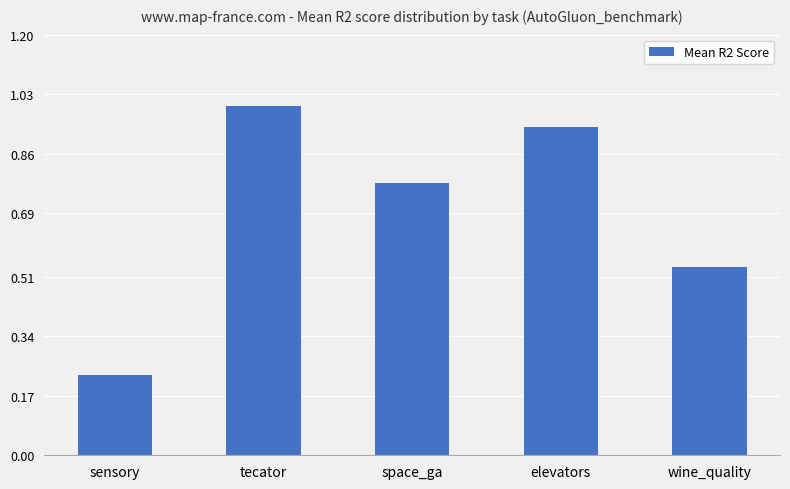

What is the label of the 2nd bar from the left?

tecator